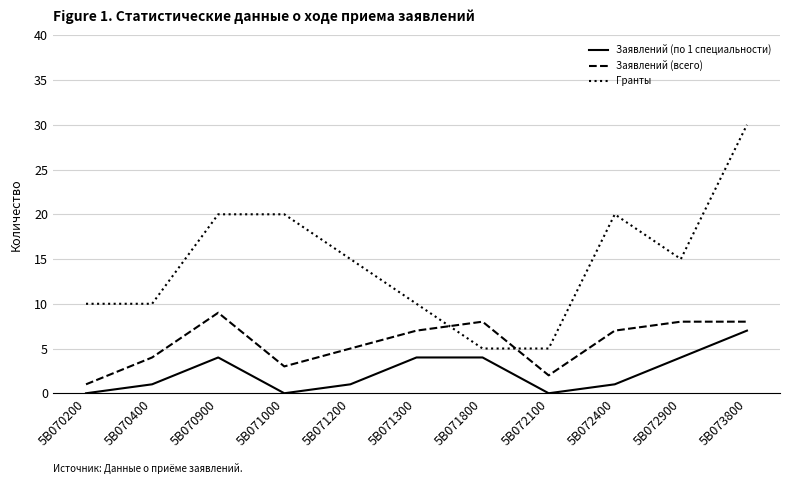

How many lines are shown in the chart?

3